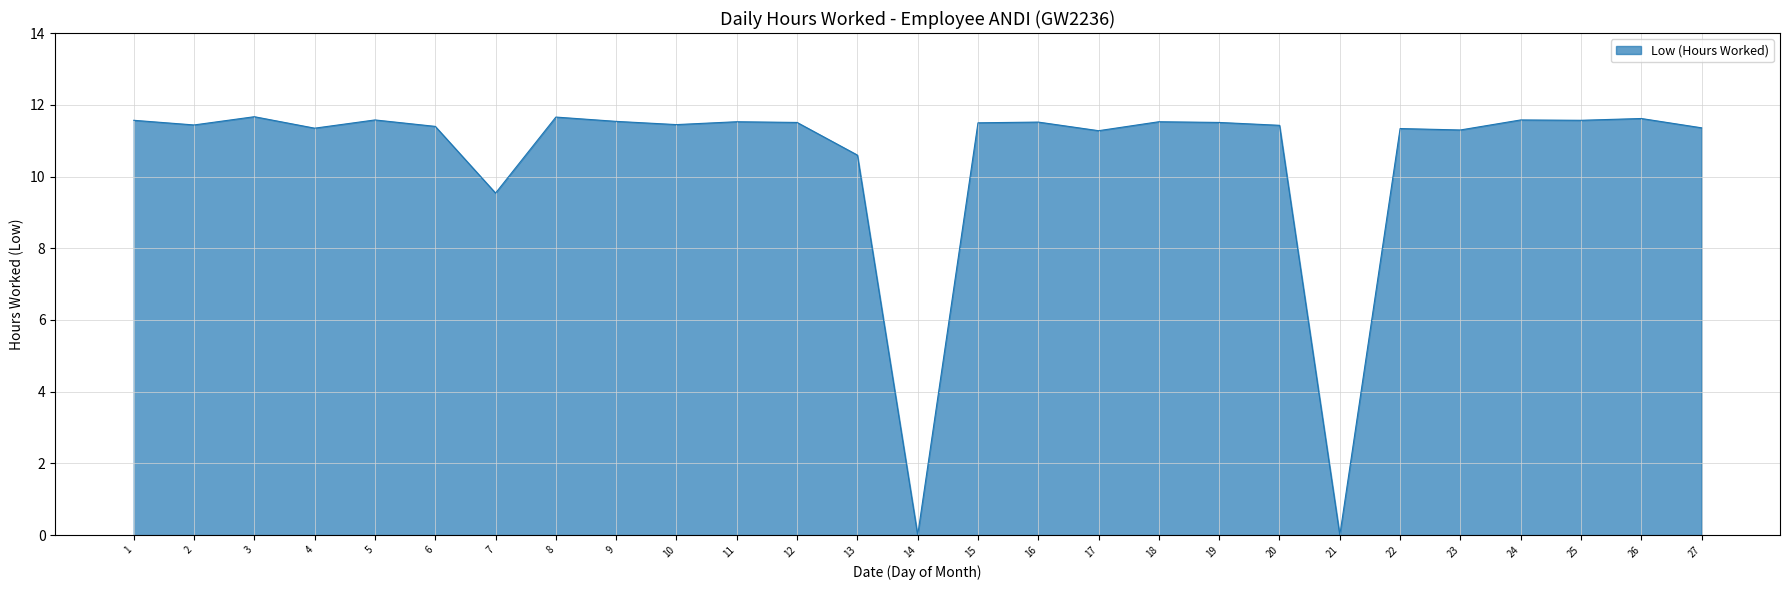

What is the ratio of the value at 27 to the value at 20?

1.0